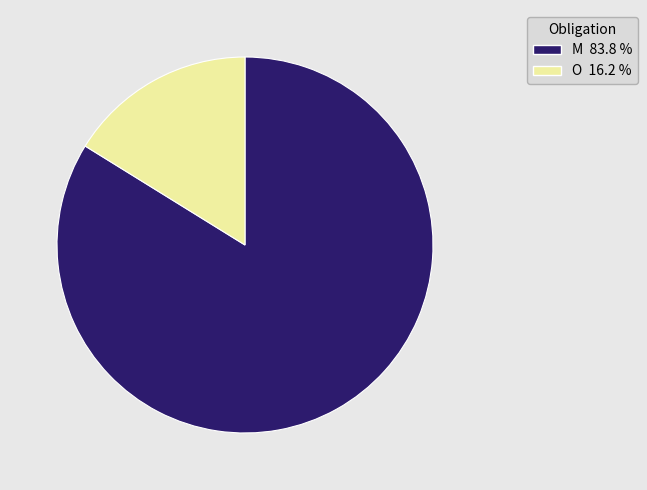

Rank the categories by value from lowest to highest.

O, M